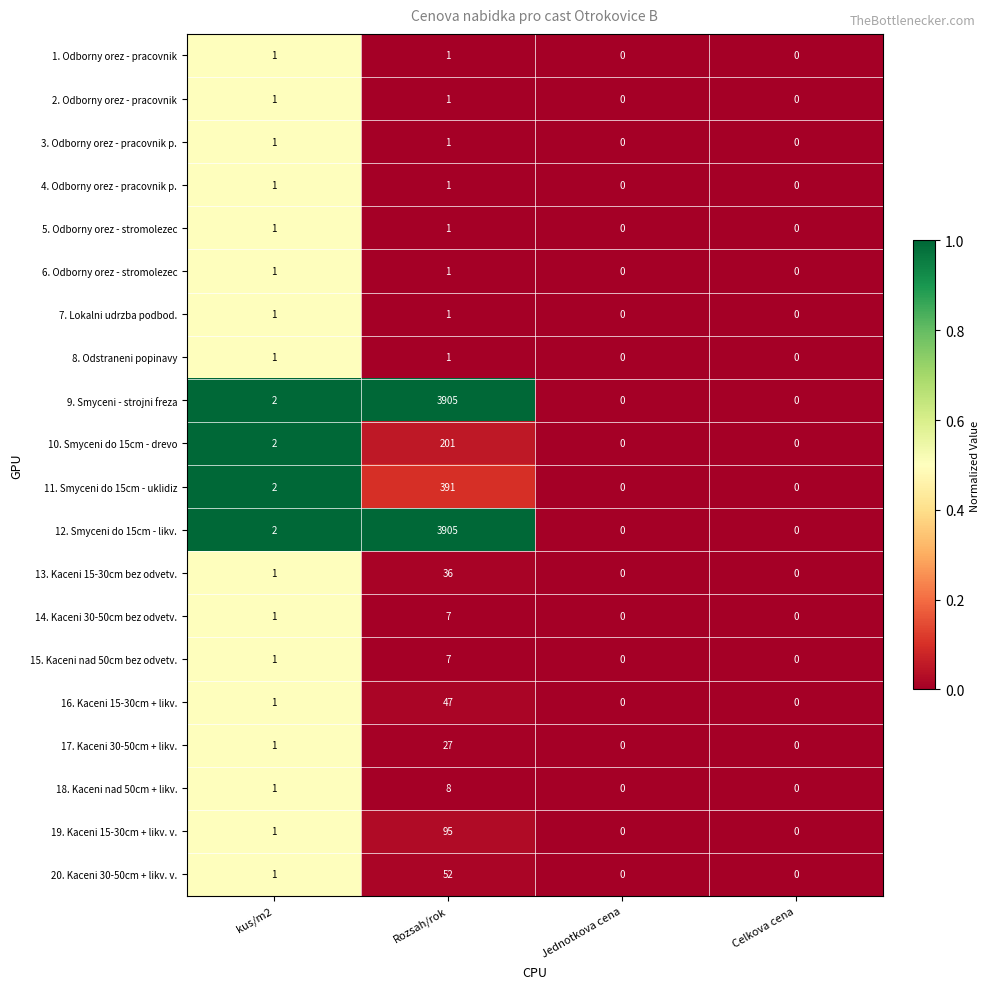

What is the average value of the 10. Smyceni do 15cm - drevo series?

51